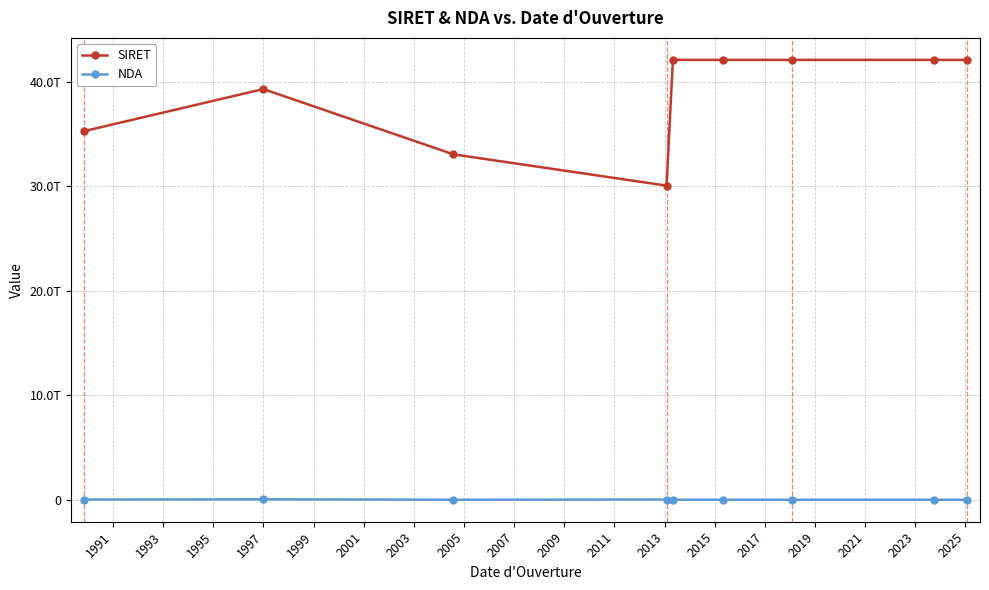

Which series has the largest total across all categories?

SIRET